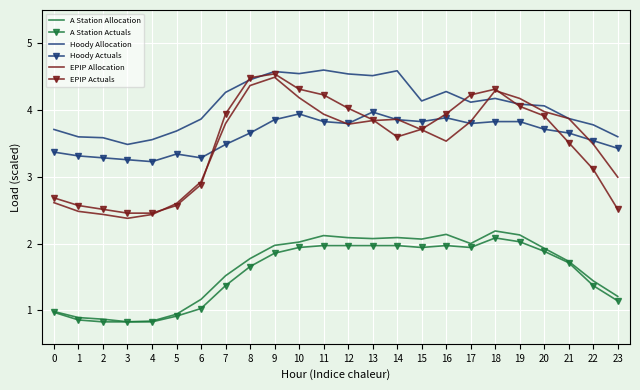

Which series changed the most between 7 and 22?

EPIP Actuals